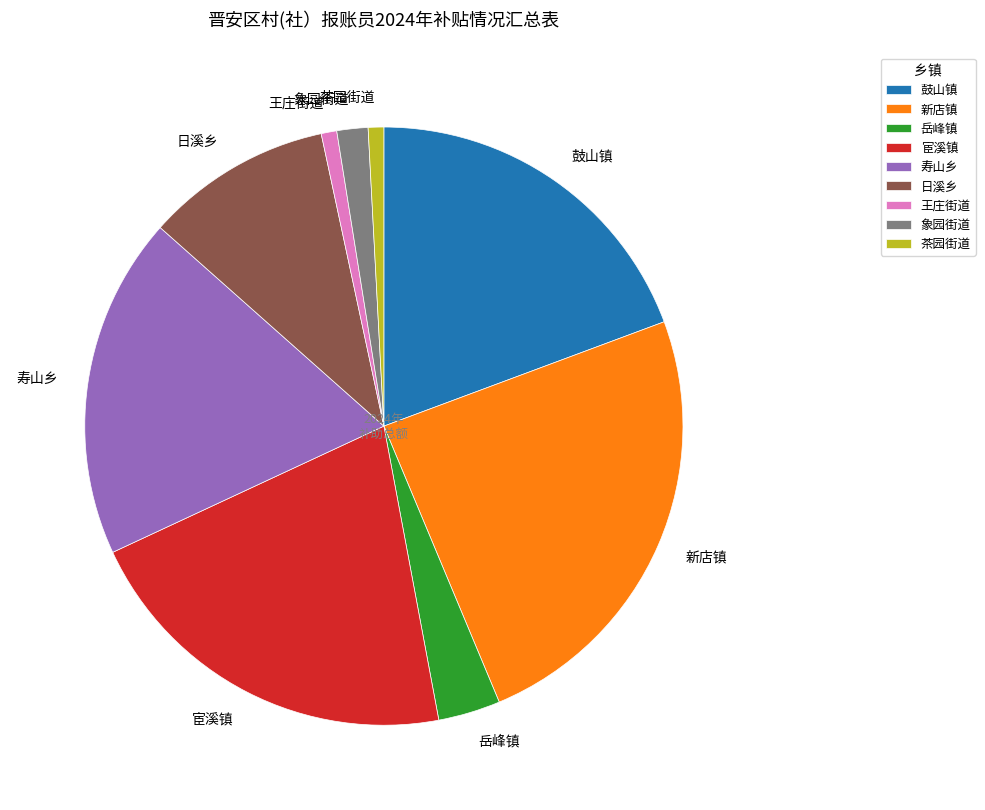

Does 象园街道 represent more than half of the total?

No